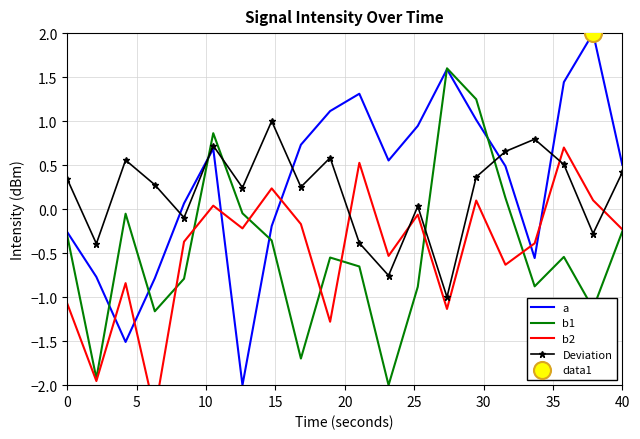

What is the lowest value of the a series?

-2.0